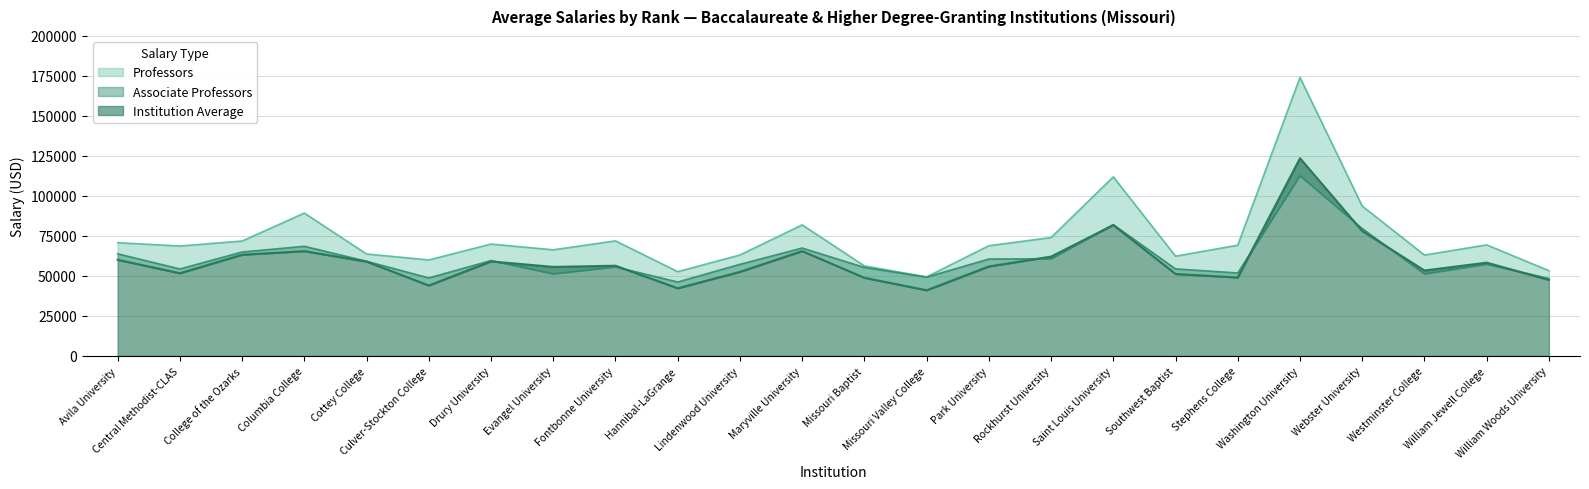

True or false: Professors and Institution Average cross at least once.

False